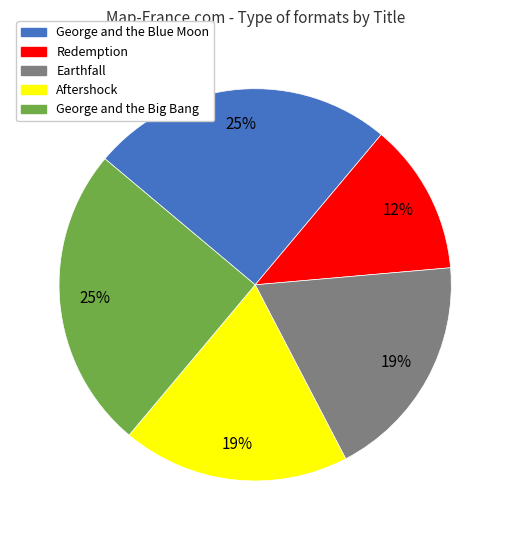

Which has a higher value, Redemption or George and the Blue Moon?

George and the Blue Moon